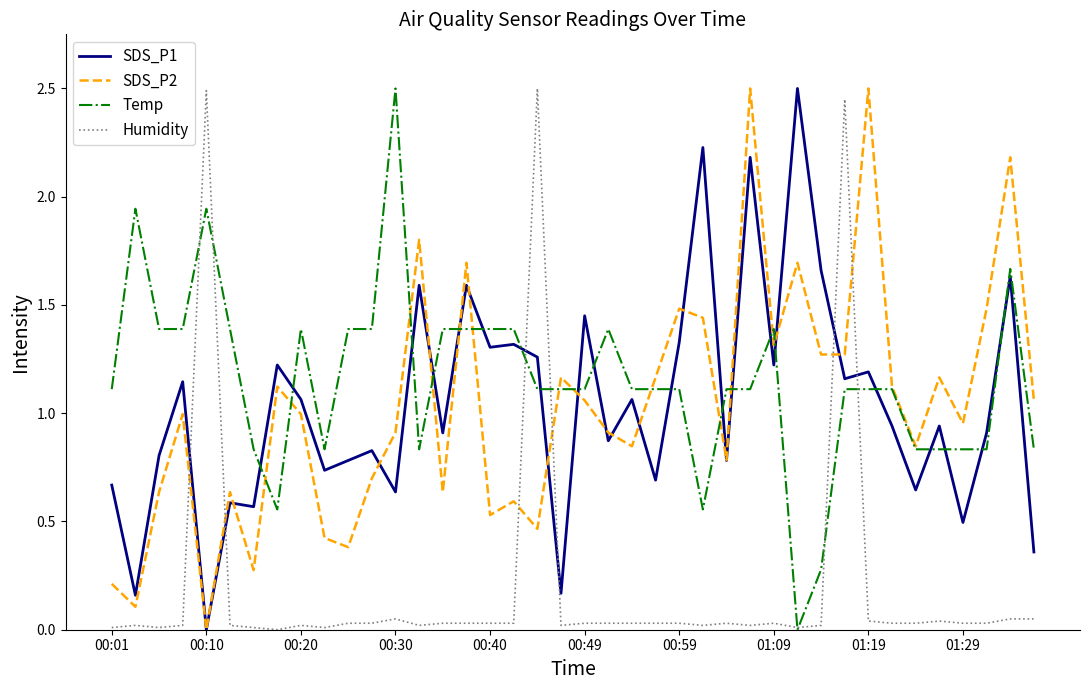

True or false: Temp and SDS_P1 cross at least once.

True